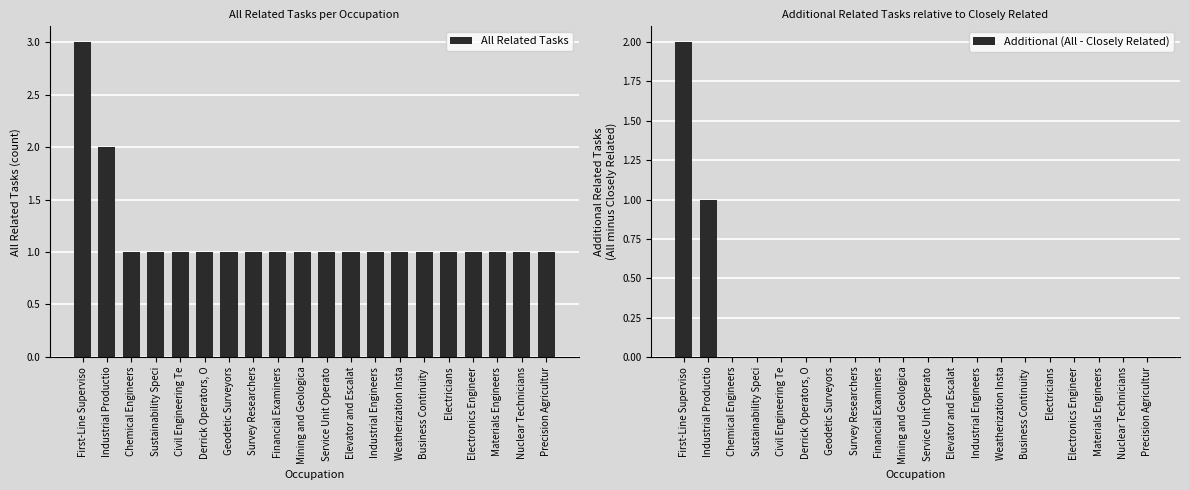

How many groups of bars are there?

20